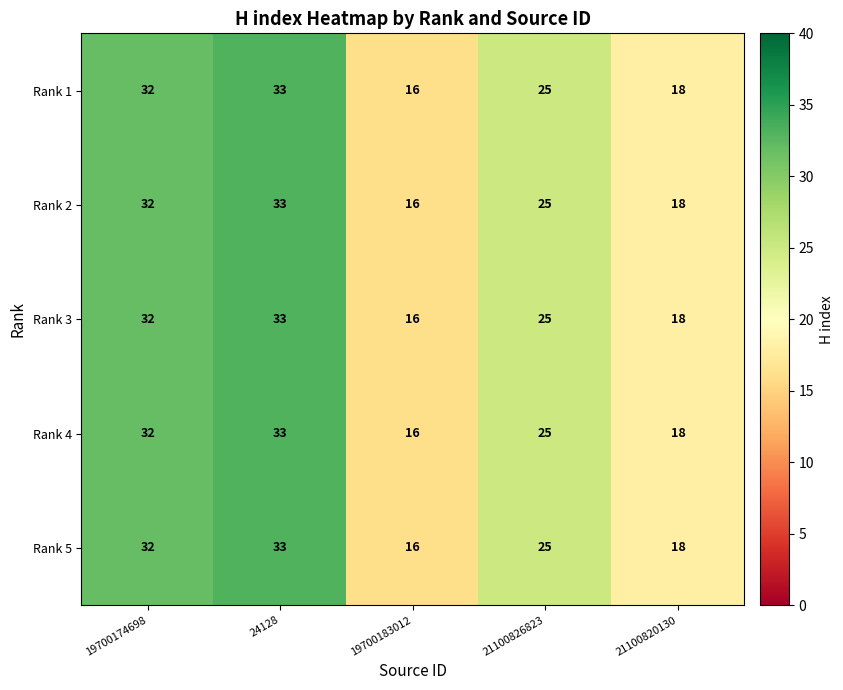

What is the sum of the Rank 2 values at 21100820130 and 24128?

51